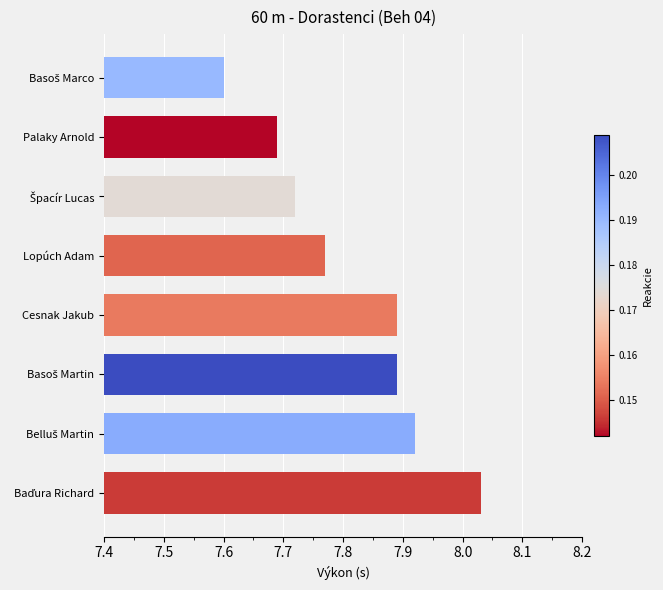

What is the change in value from Palaky Arnold to Lopúch Adam?

+0.1